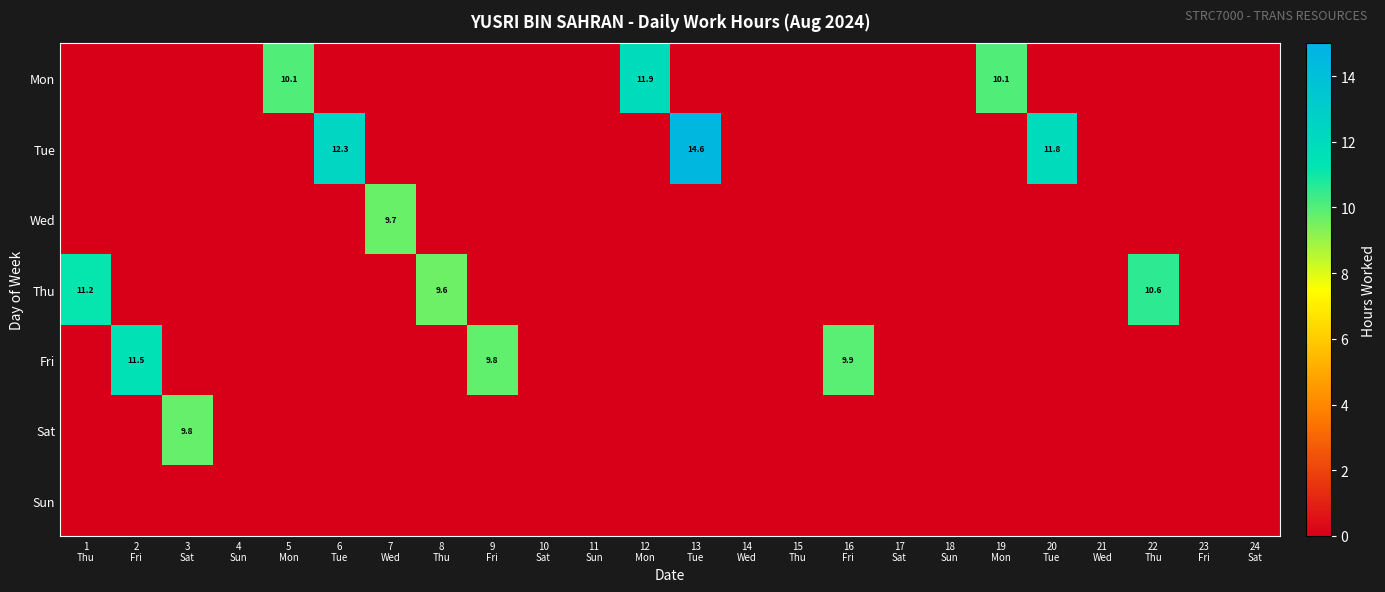

True or false: Fri has a value of 0.0 at 12 Mon.

True